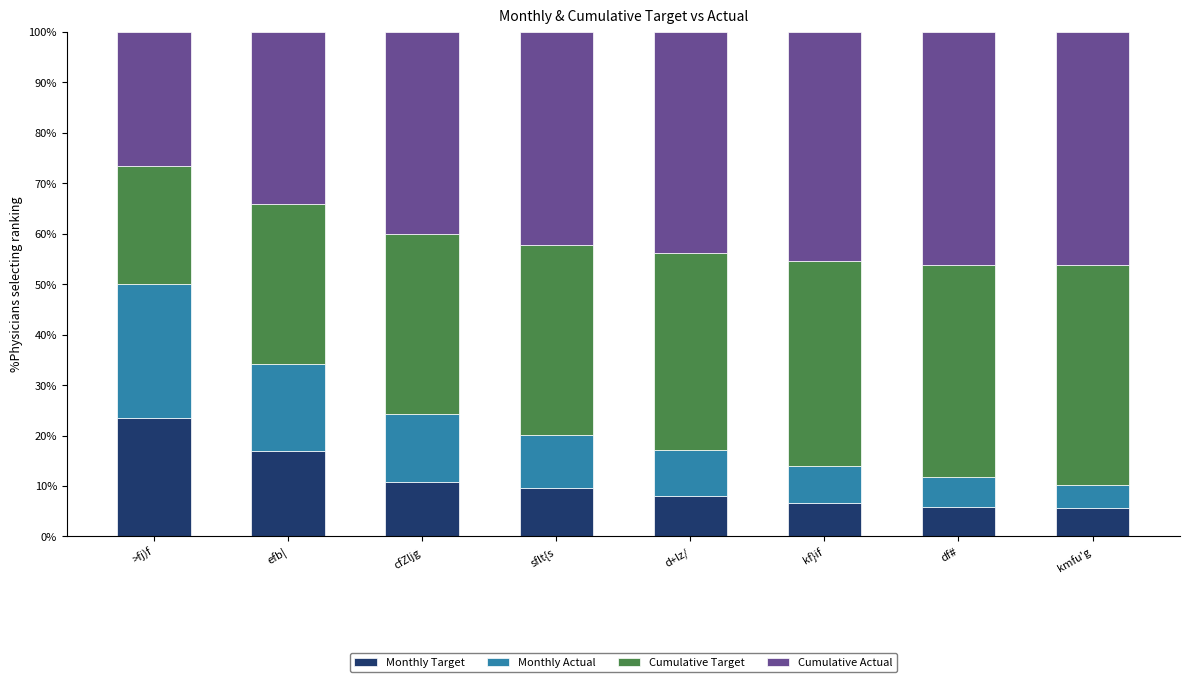

What is the highest value of the Monthly Target series?

23.4